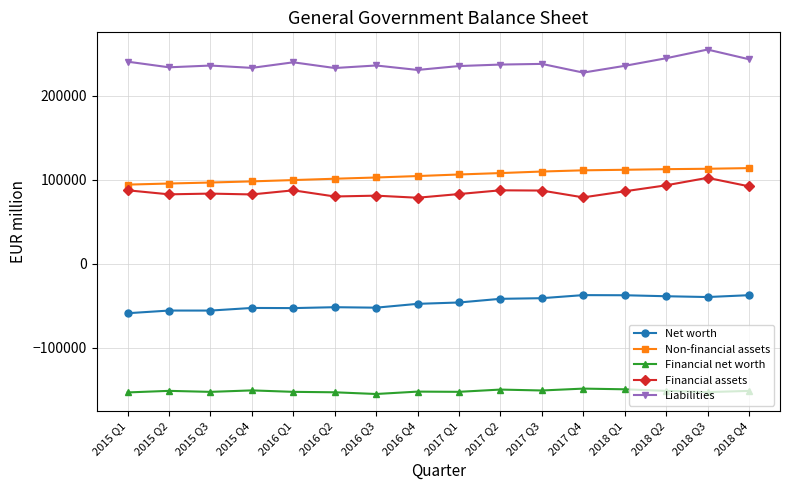

What is the greatest value displayed?

255346